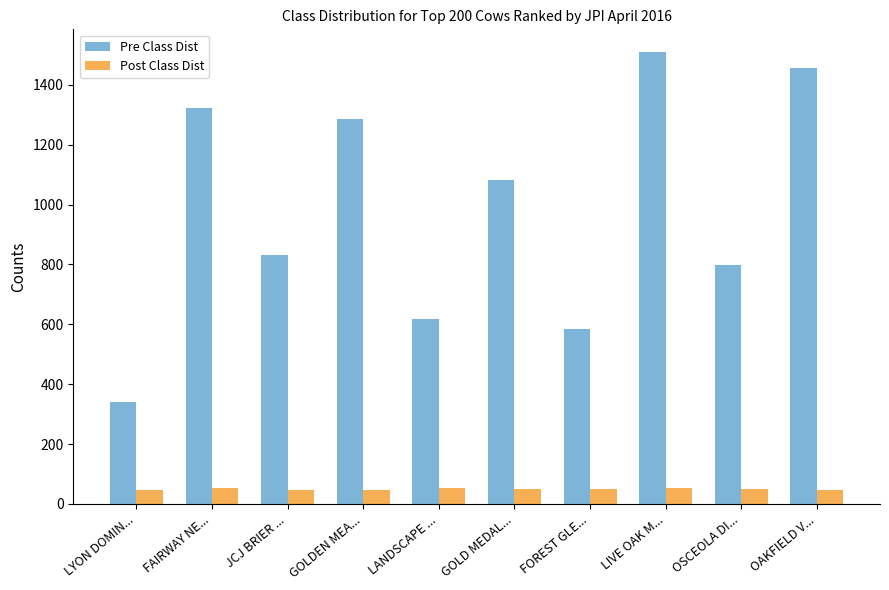

At how many categories does at least one series exceed 920?

5